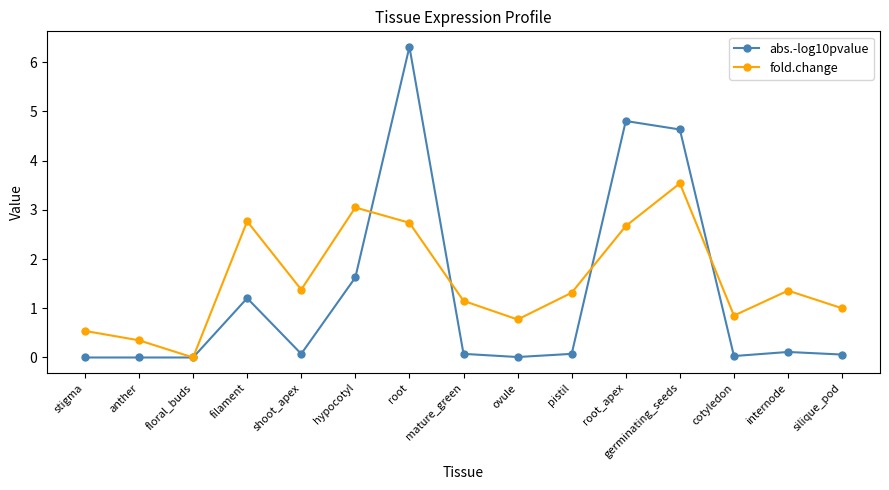

What position from the left is floral_buds?

3